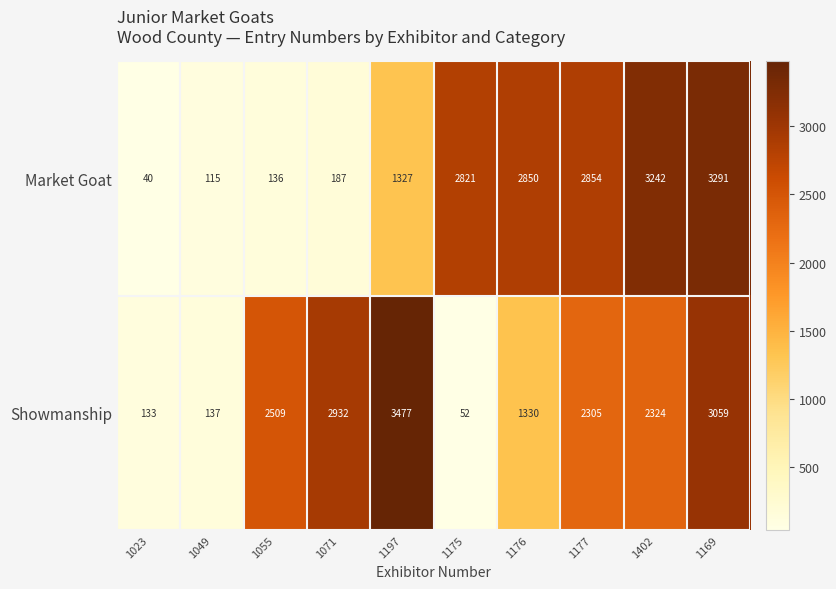

What is the smallest value displayed?

40